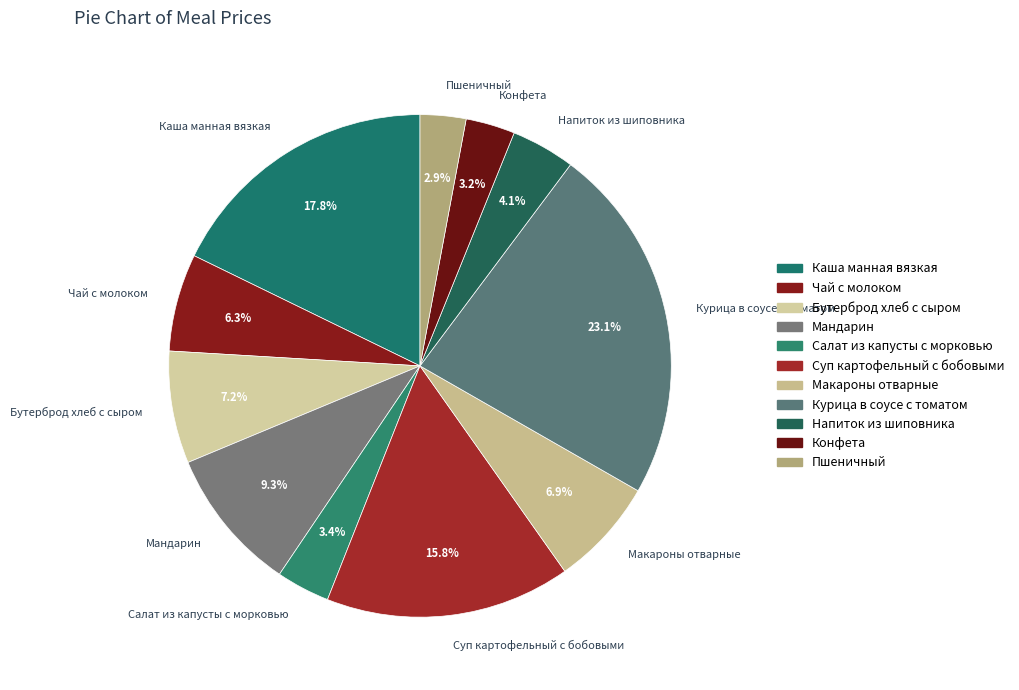

True or false: Пшеничный accounts for 3% of the total.

True